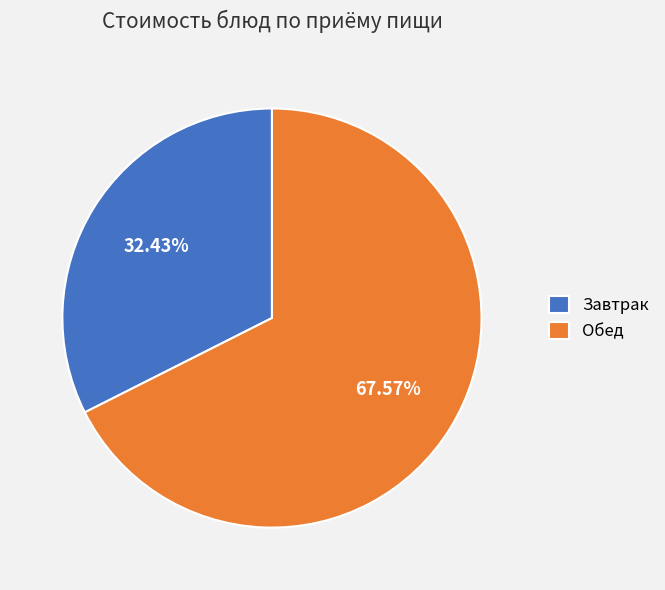

What is the ratio of the value at Завтрак to the value at Обед?

0.5